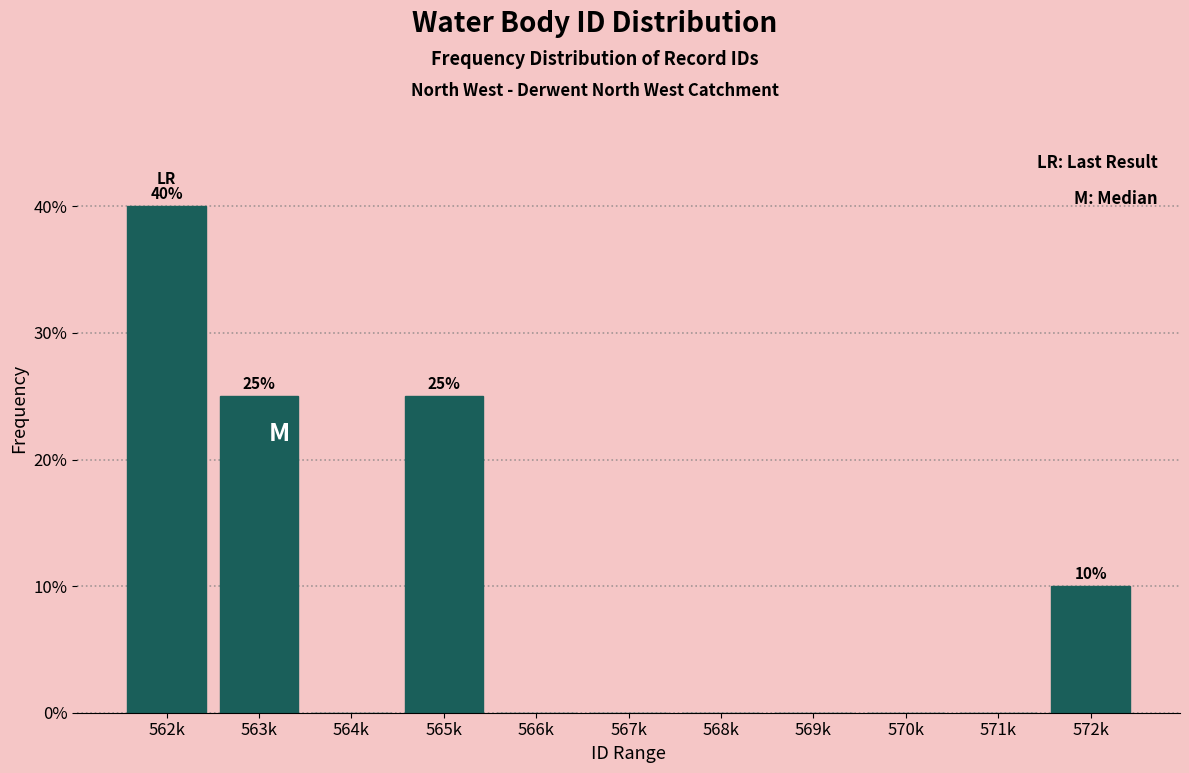

Reading right to left, what are all the values shown in this chart?

572k=10	571k=0	570k=0	569k=0	568k=0	567k=0	566k=0	565k=25	564k=0	563k=25	562k=40